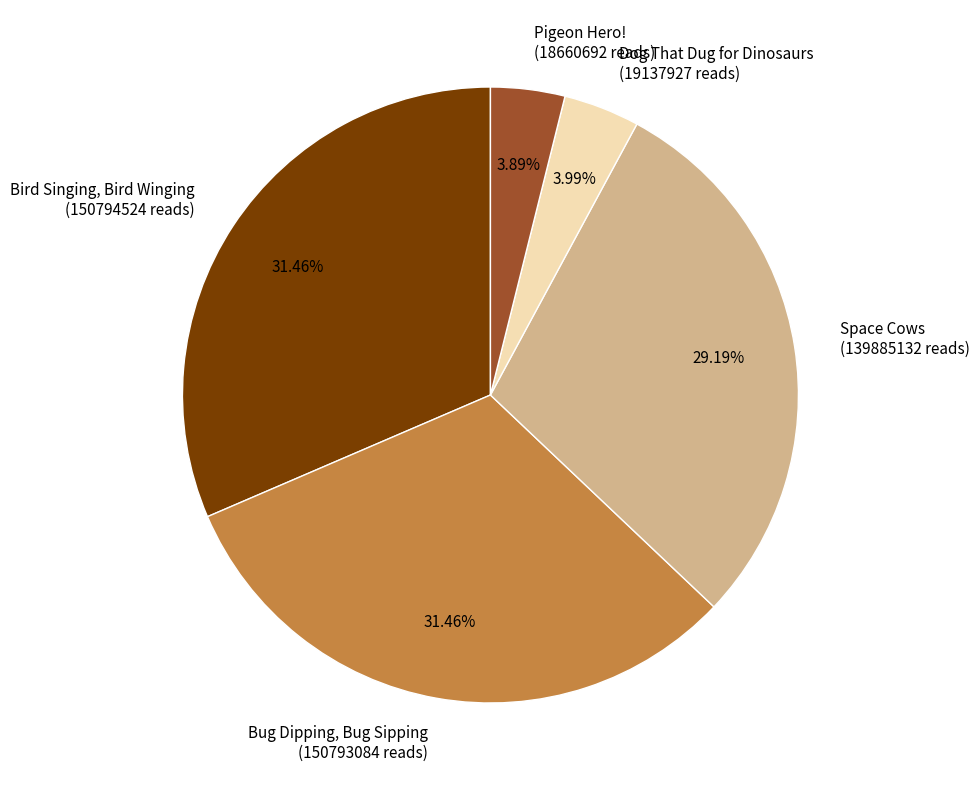

Count the number of slices in the pie.

5